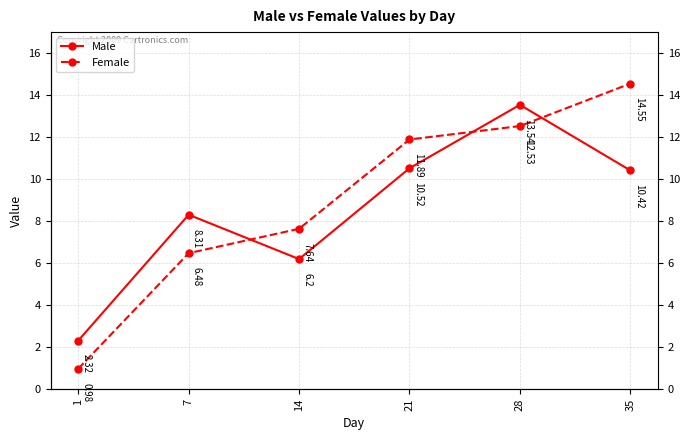

Which series has the widest spread of values?

Female